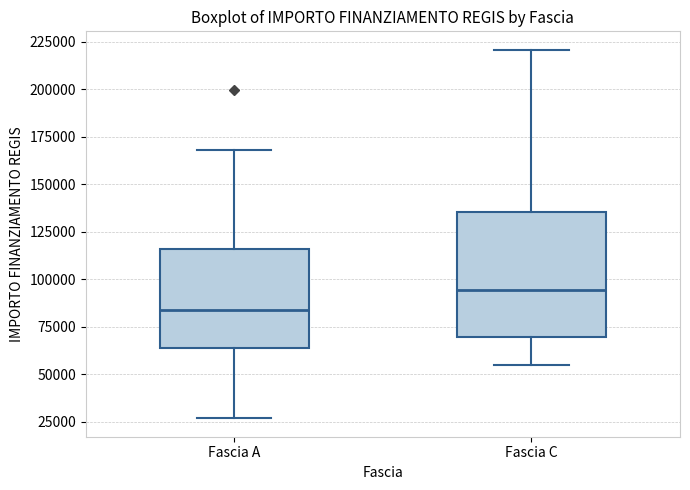

Where does the upper whisker of the box for Fascia C end on the y-axis? The values are not printed on the chart, so give them approximately, as read against the axis.

220000